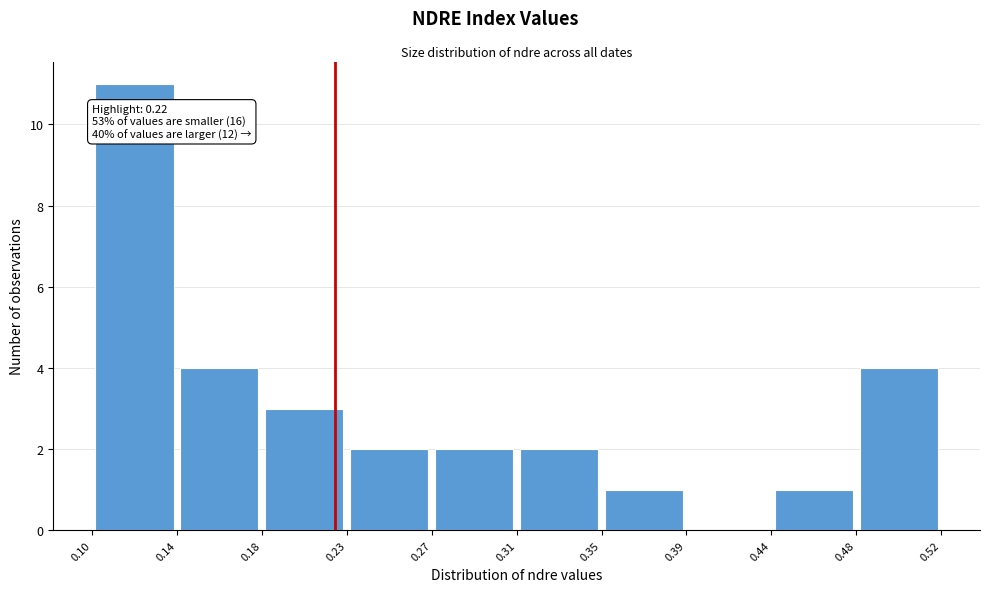

Which range on the x-axis has the tallest bar?

0.10 to 0.14